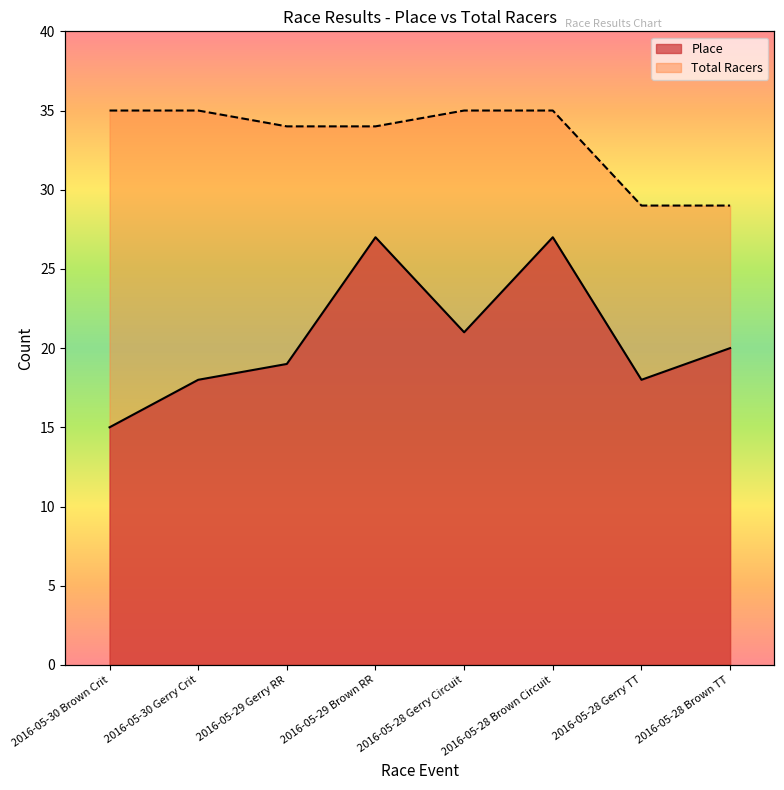

Does the chart display data point markers on the line(s)?

No